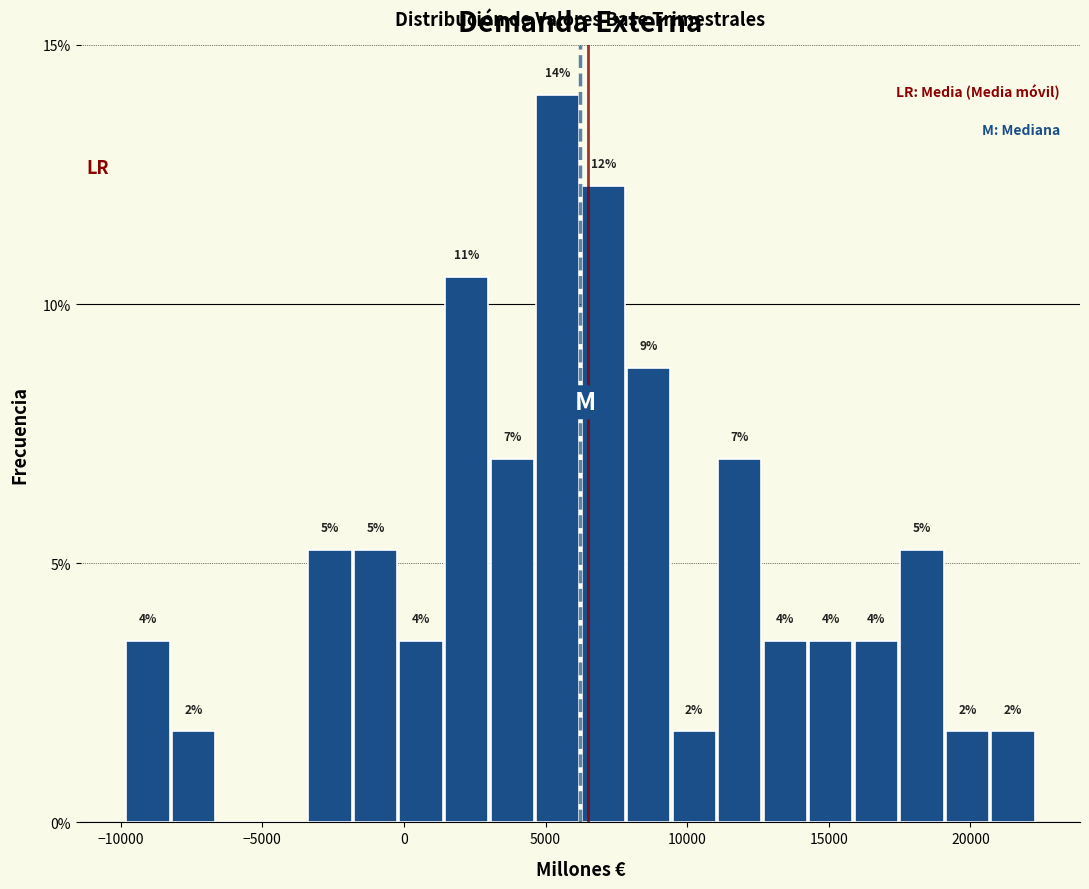

Read against the x-axis, roughly where is the centre of the tallest bar?

5500